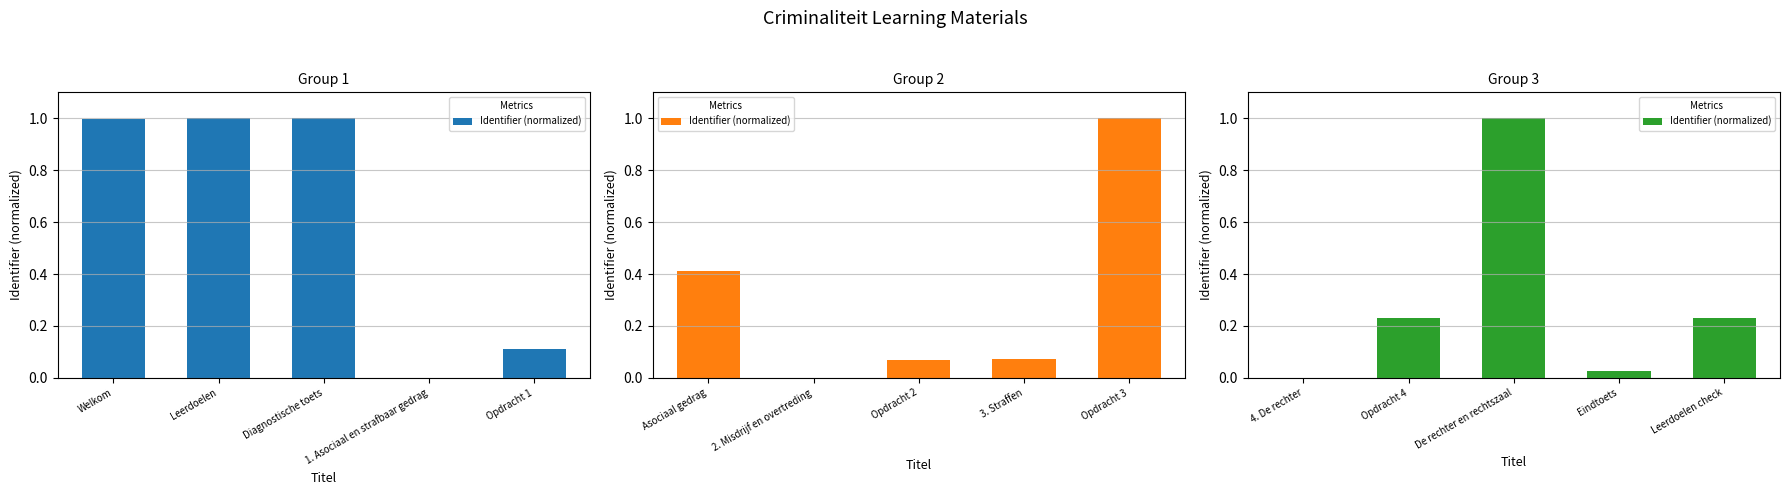

The chart shows a value of 0.4 at Opdracht 4. True or false?

False